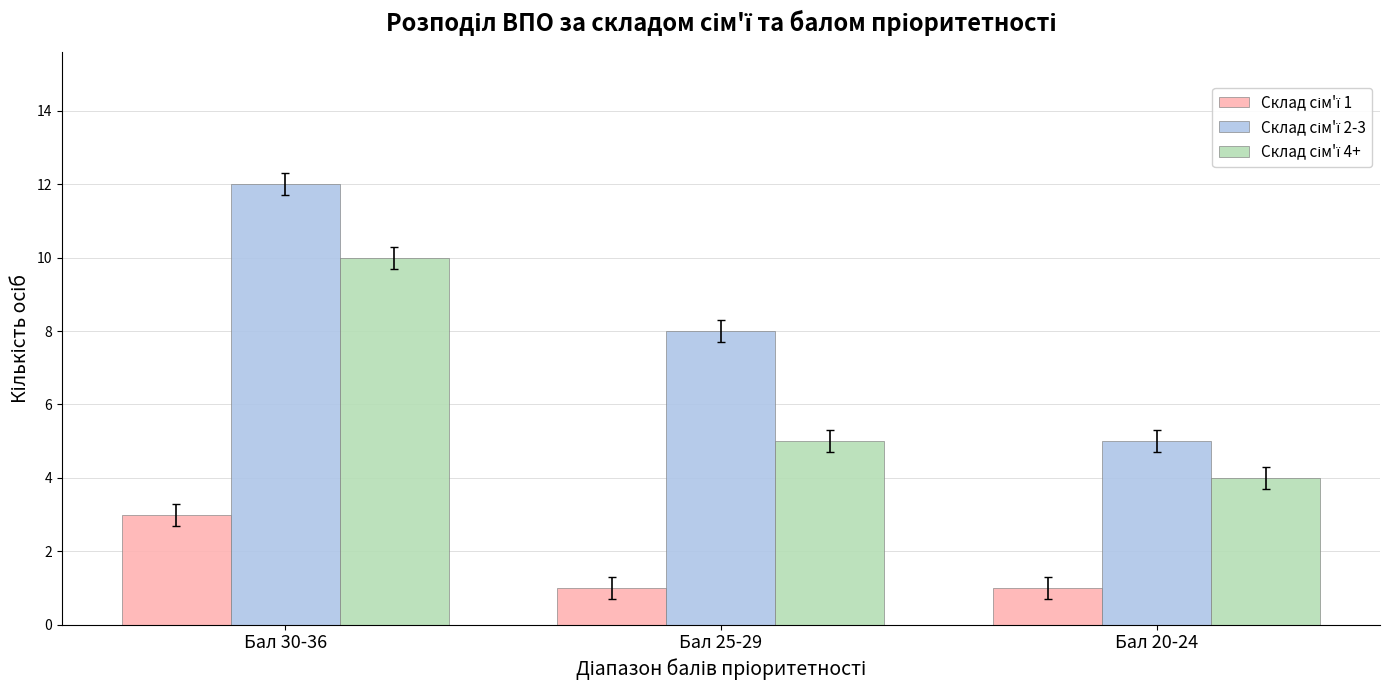

What is the label of the 1st bar from the right?

Бал 20-24